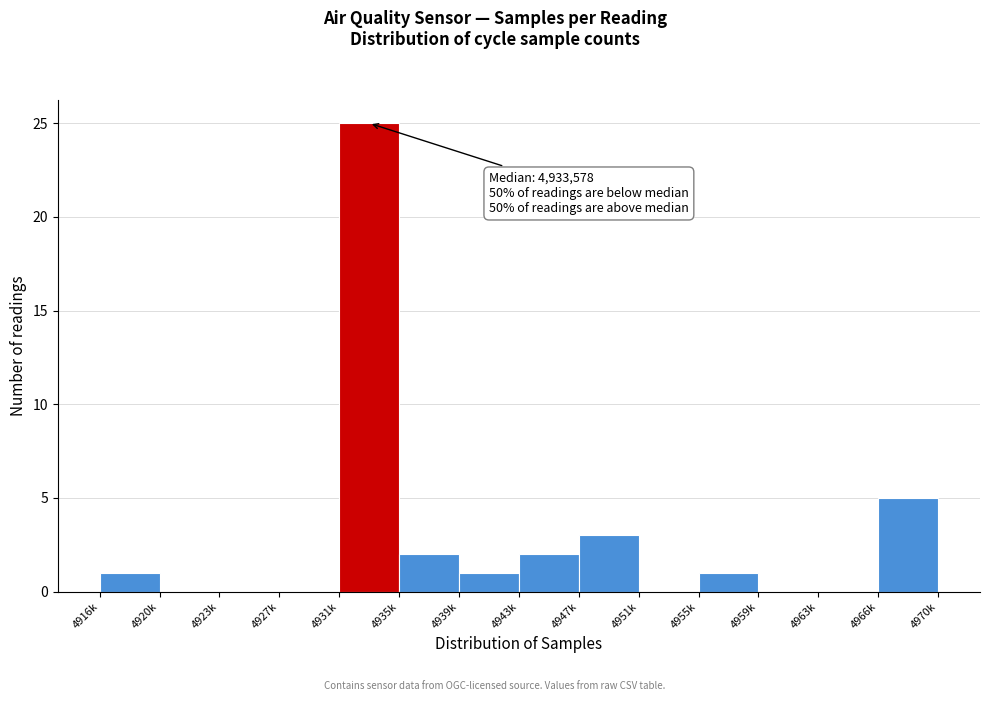

Reading left to right, extract all data points from this chart.

4916k=1	4920k=0	4923k=0	4927k=0	4931k=25	4935k=2	4939k=1	4943k=2	4947k=3	4951k=0	4955k=1	4959k=0	4963k=0	4966k=5